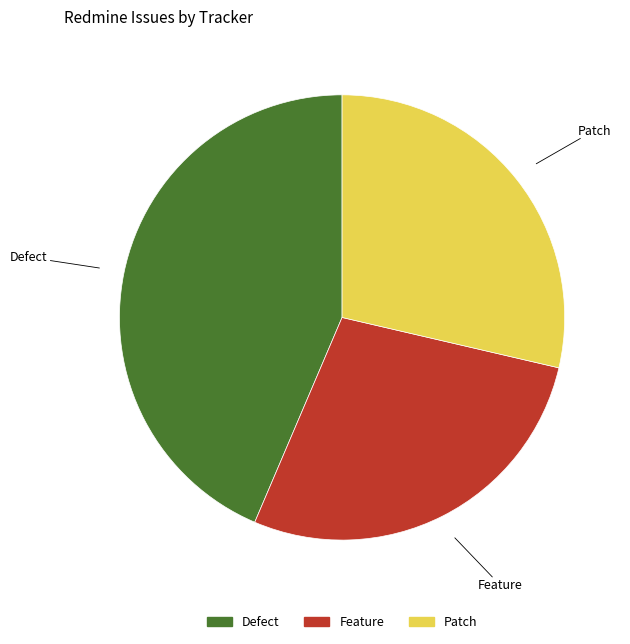

Is there any slice that represents more than half of the pie?

No